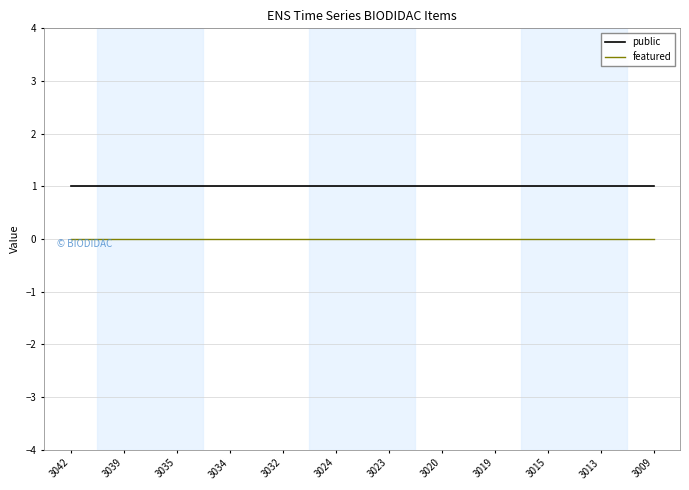

Does the chart have visible grid lines?

Yes